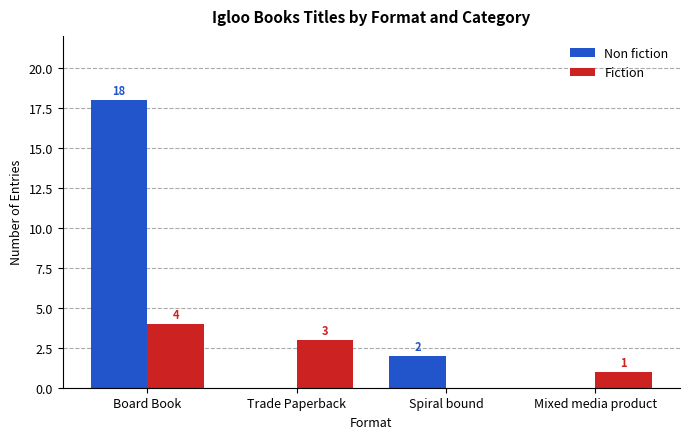

Where does the Non fiction series first go above 2?

Board Book